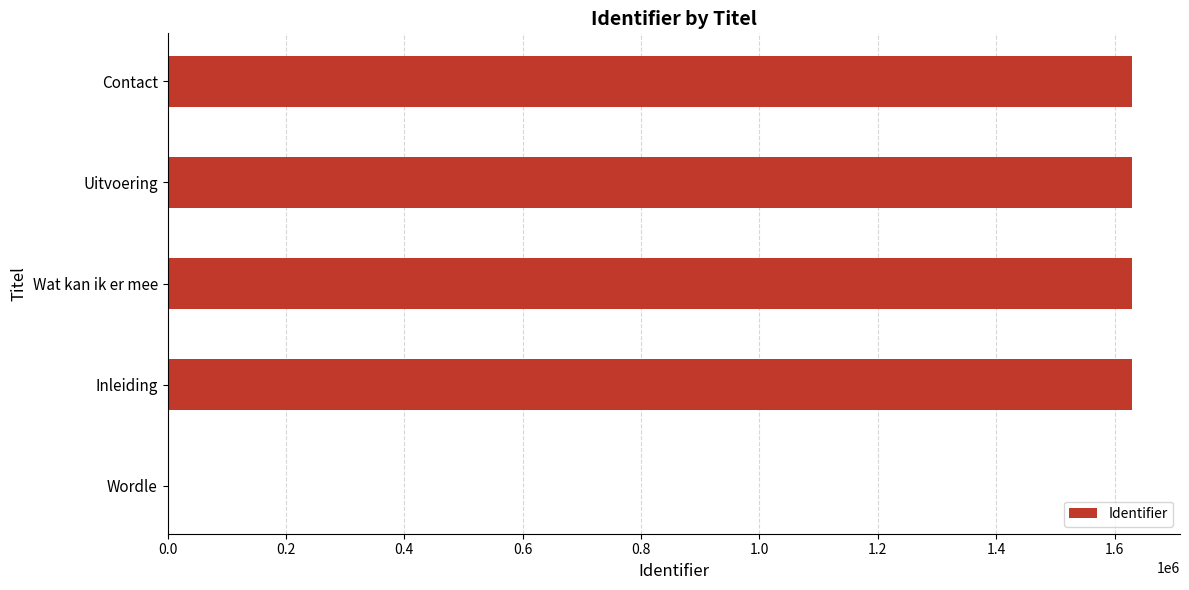

How many series are shown in this chart?

1